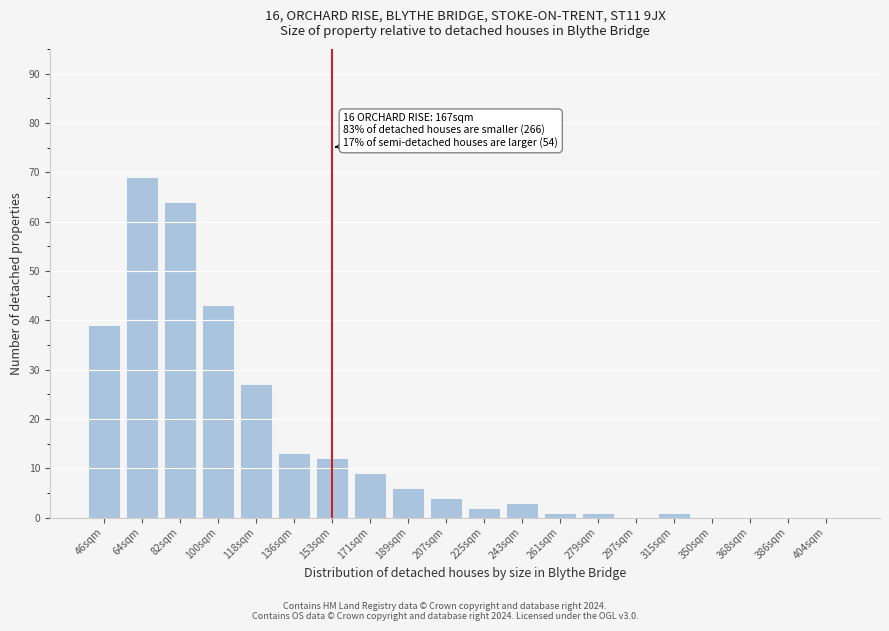

Reading left to right, extract all data points from this chart.

46sqm=39	64sqm=69	82sqm=64	100sqm=43	118sqm=27	136sqm=13	153sqm=12	171sqm=9	189sqm=6	207sqm=4	225sqm=2	243sqm=3	261sqm=1	279sqm=1	297sqm=0	315sqm=1	350sqm=0	368sqm=0	386sqm=0	404sqm=0